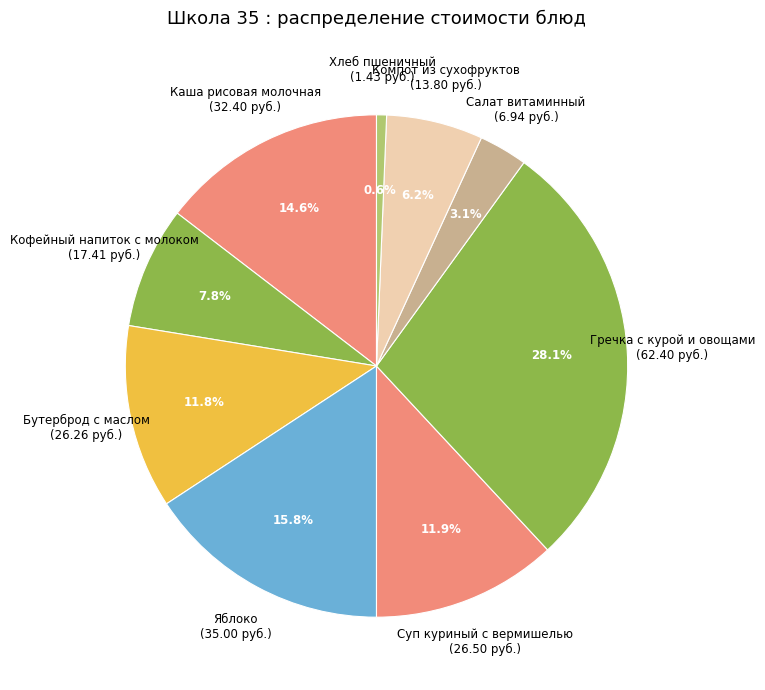

Approximately how many times larger is the value at Бутерброд с маслом compared to Салат витаминный?

3.8